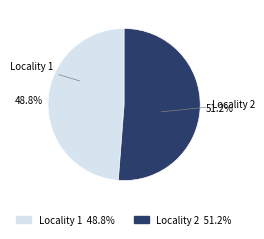

What is the total percentage of Locality 2 and Locality 1?

100.0%